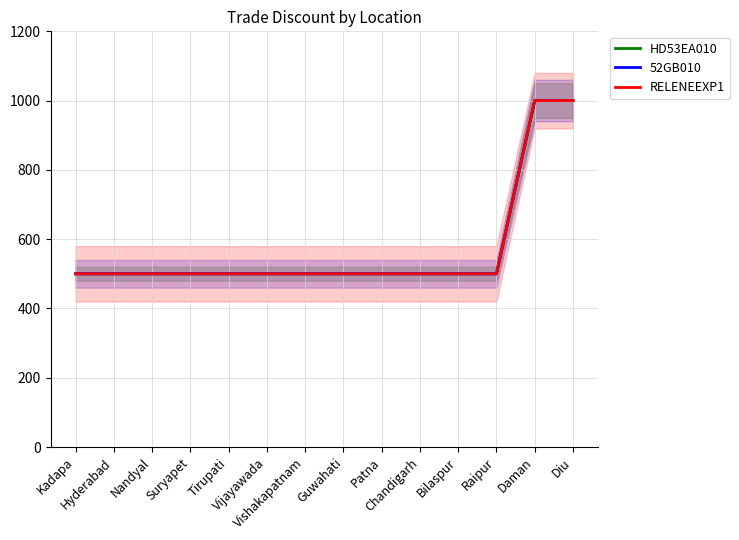

How many data points in RELENEEXP1 are above 500?

2